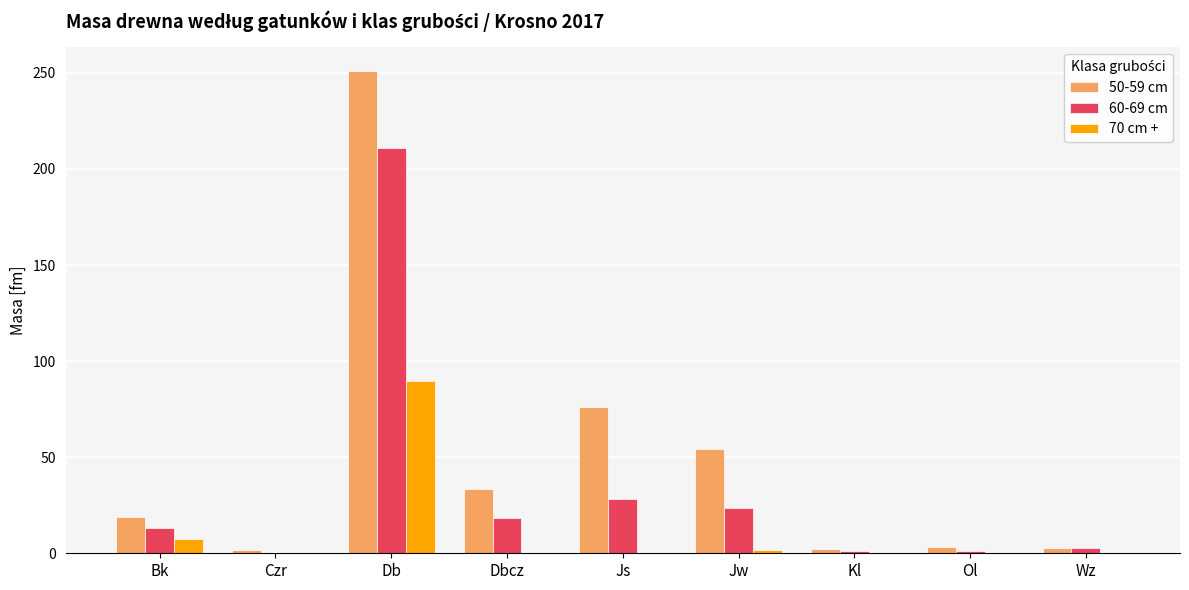

What are all the series names shown in the legend?

50-59 cm, 60-69 cm, 70 cm +